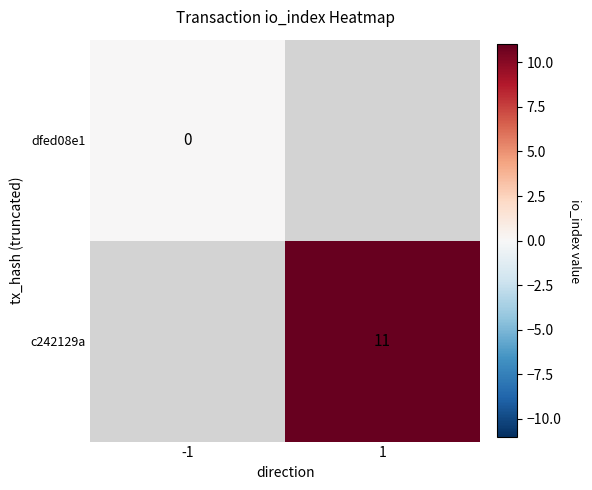

At how many categories does at least one series exceed 4?

1